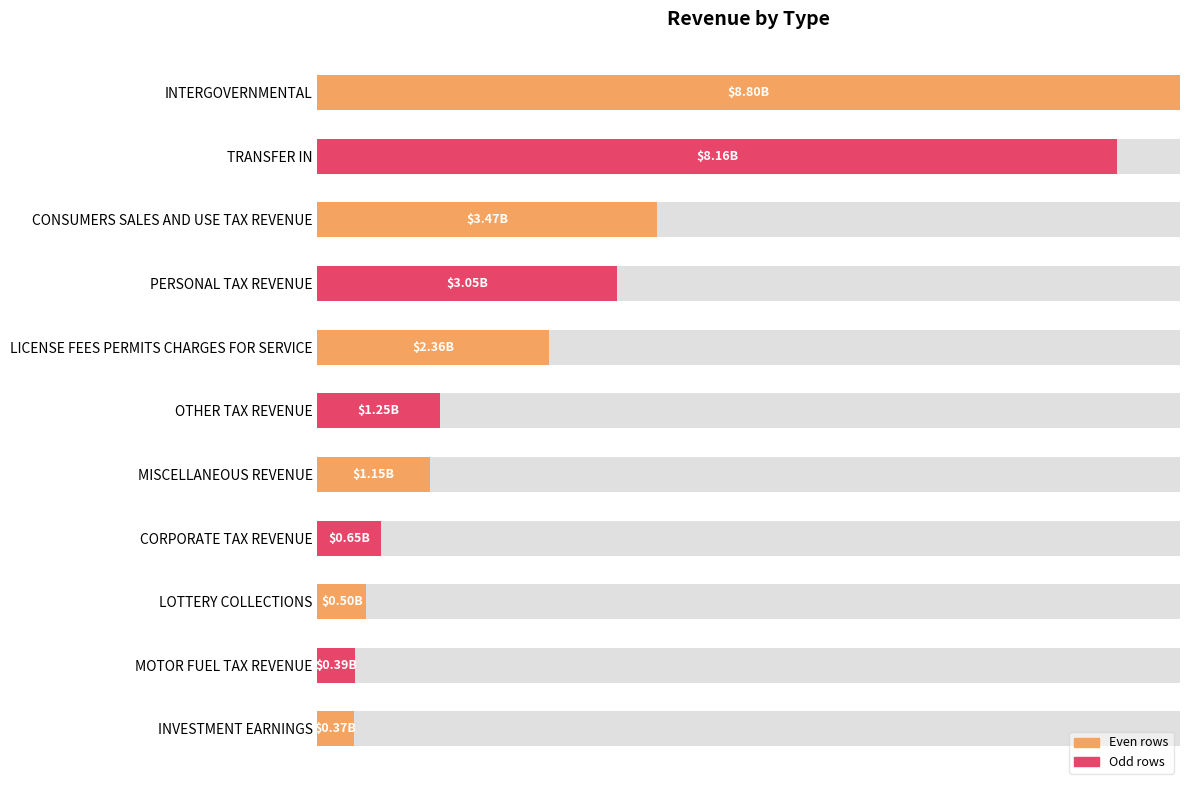

The value at LICENSE FEES PERMITS CHARGES FOR SERVICE is 0.3. True or false?

True